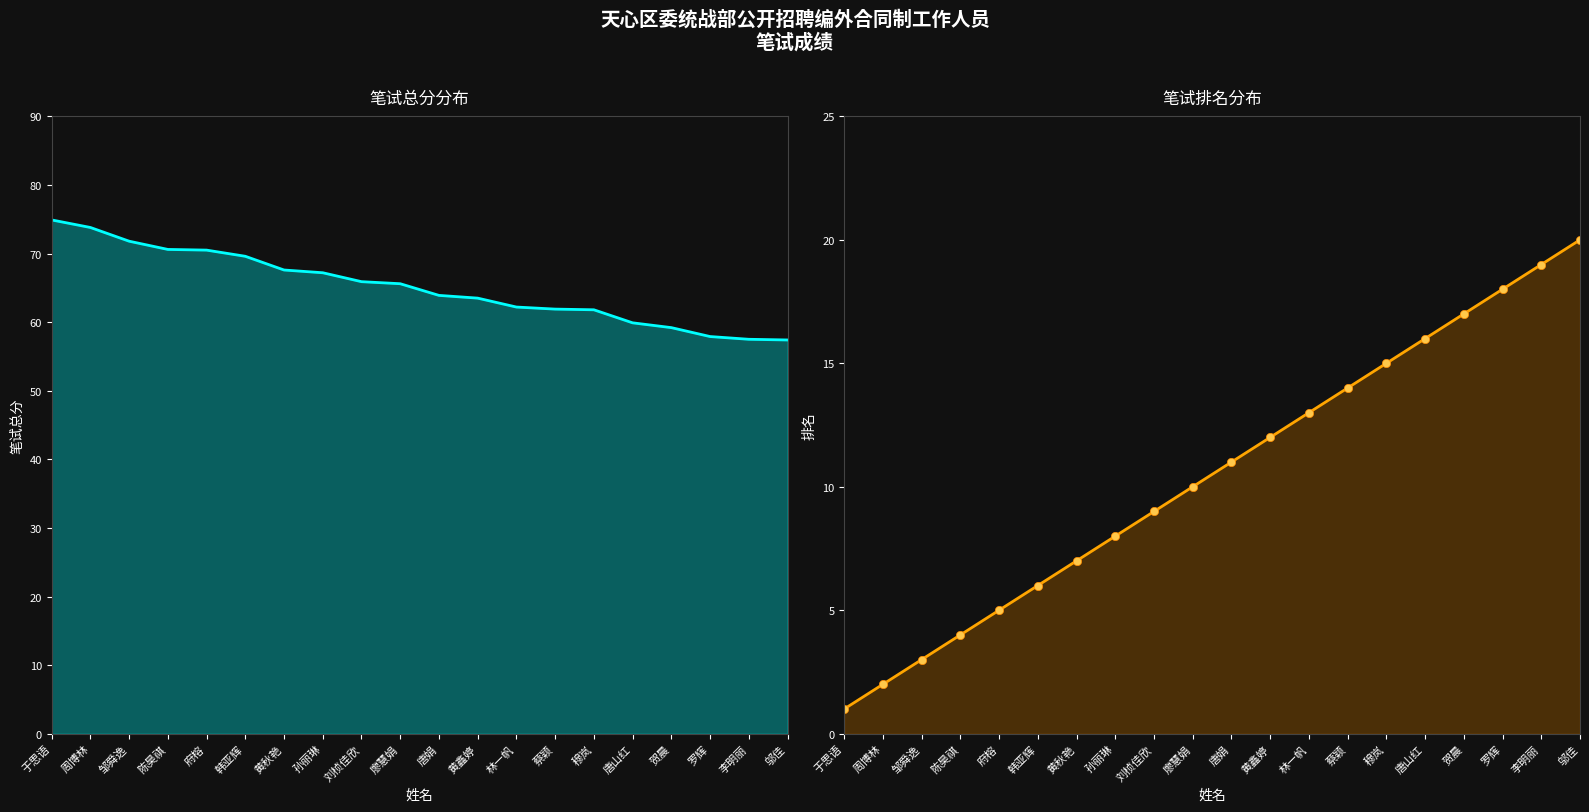

Reading left to right, list all the values displayed in this chart.

笔试总分: 于思语=74.9	周博林=73.8	邹舜逸=71.8	陈昊祺=70.6	府榕=70.5	韩亚辉=69.6	黄秋艳=67.6	孙丽琳=67.2	刘桢佳欣=65.9	廖慧娟=65.6	唐娟=63.9	黄鑫婷=63.5	林一帆=62.2	蔡颖=61.9	穆岚=61.8	唐山红=59.9	贺晨=59.2	罗辉=57.9	李明丽=57.5	邬佳=57.4
排名: 于思语=1.0	周博林=2.0	邹舜逸=3.0	陈昊祺=4.0	府榕=5.0	韩亚辉=6.0	黄秋艳=7.0	孙丽琳=8.0	刘桢佳欣=9.0	廖慧娟=10.0	唐娟=11.0	黄鑫婷=12.0	林一帆=13.0	蔡颖=14.0	穆岚=15.0	唐山红=16.0	贺晨=17.0	罗辉=18.0	李明丽=19.0	邬佳=20.0